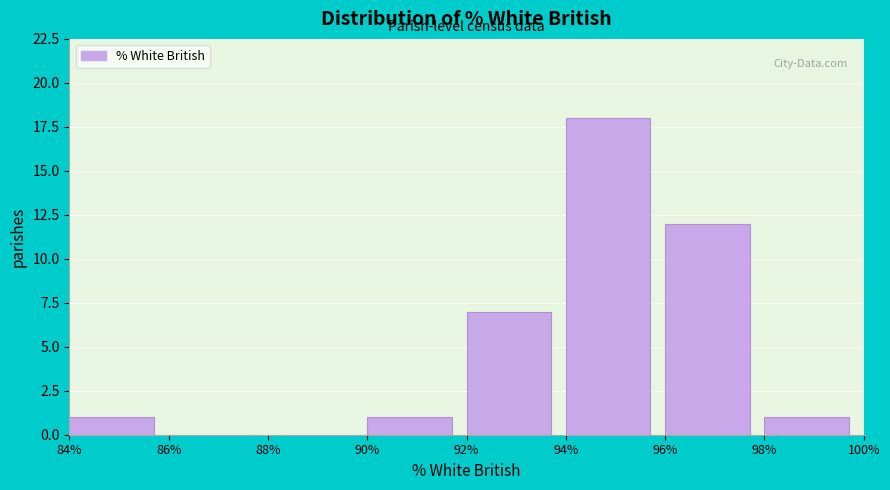

Which range on the x-axis has the tallest bar?

94% to 96%